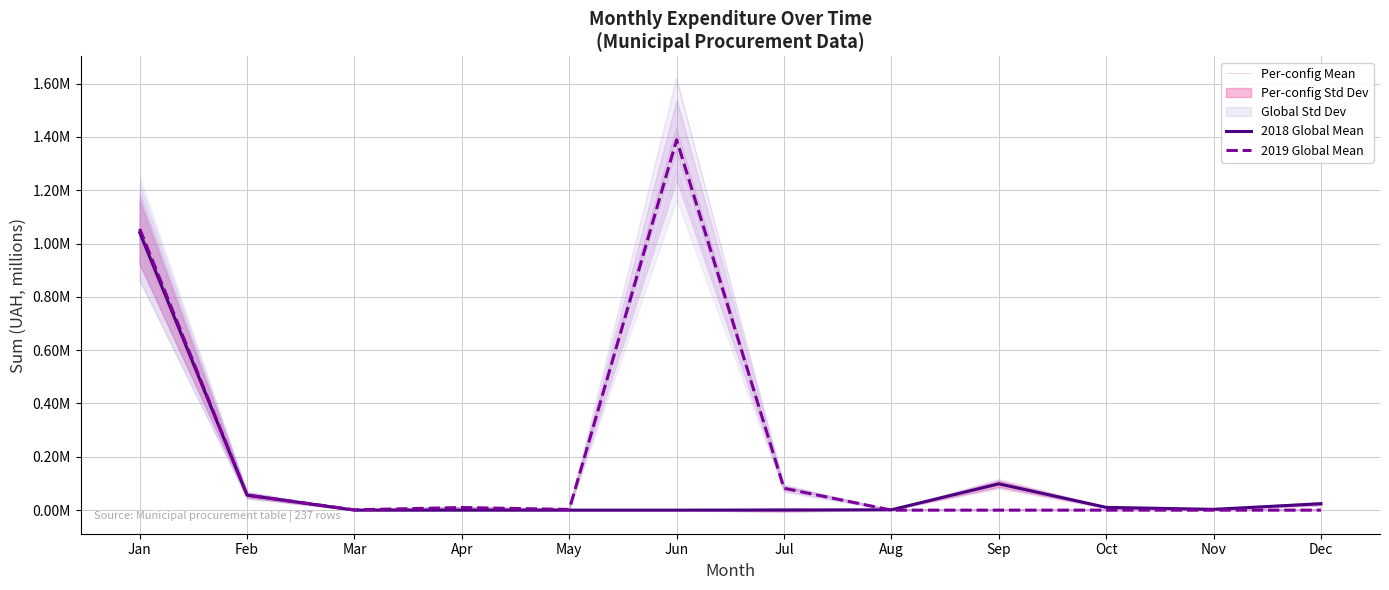

Rank the categories by Per-config Mean value from lowest to highest.

May, Jun, Mar, Apr, Aug, Nov, Jul, Oct, Dec, Feb, Sep, Jan